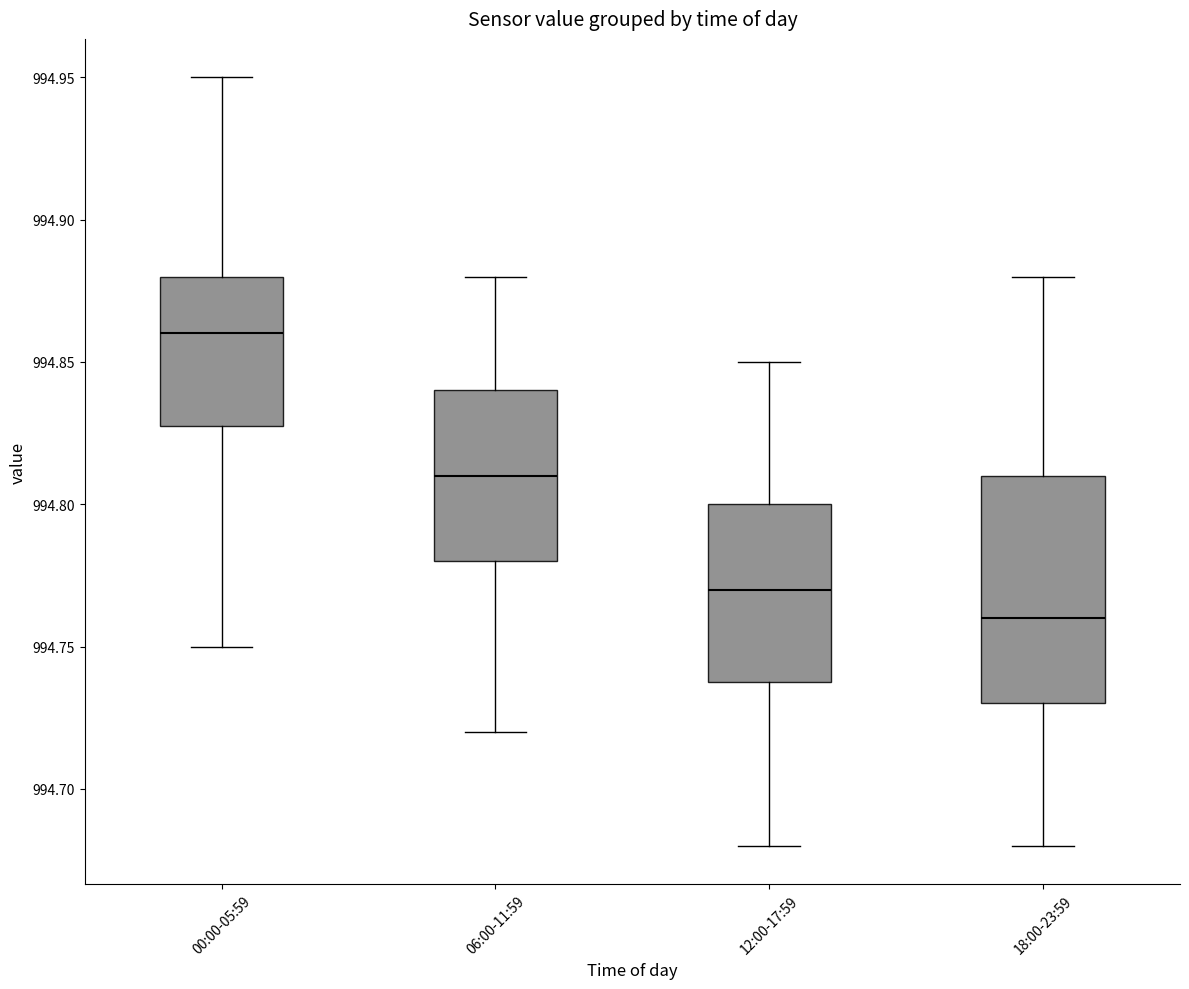

Which box has the highest median line?

00:00-05:59